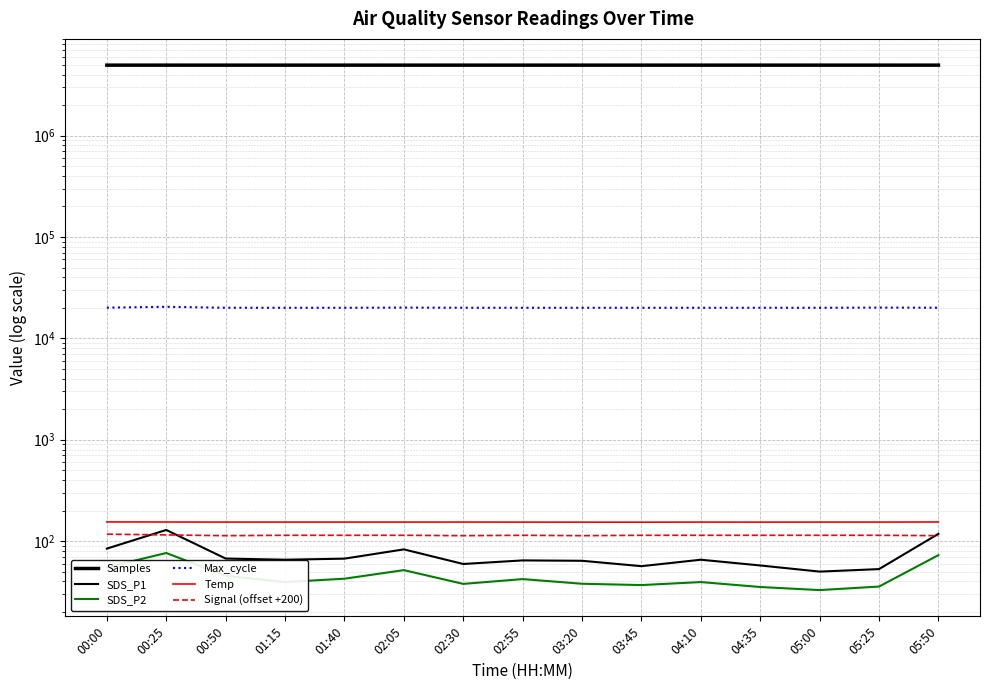

True or false: Samples and Temp intersect in this chart.

False